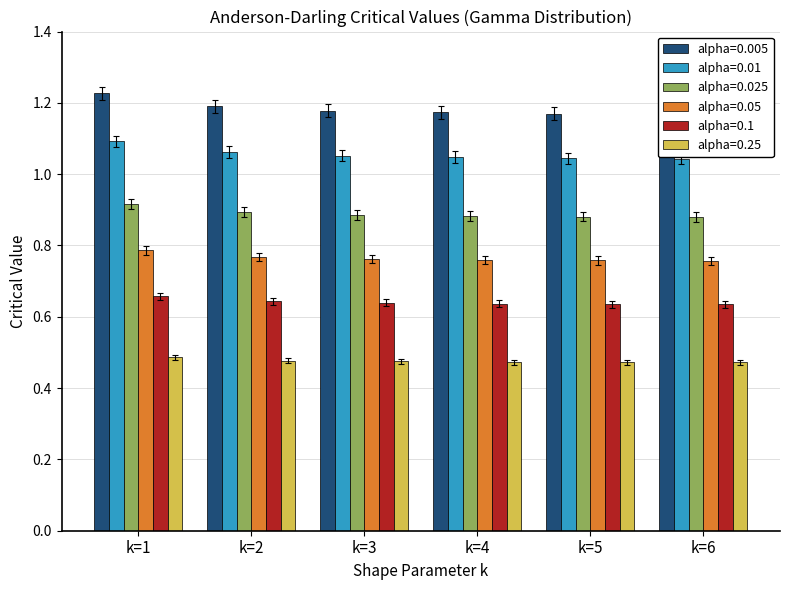

Is it true that alpha=0.005 equals 1.7 at k=3?

False